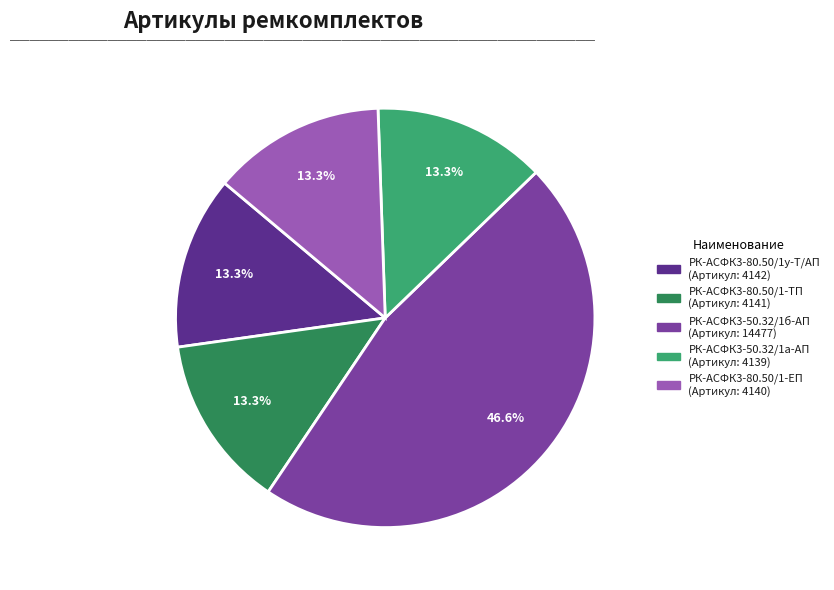

Is there any slice that represents more than half of the pie?

No